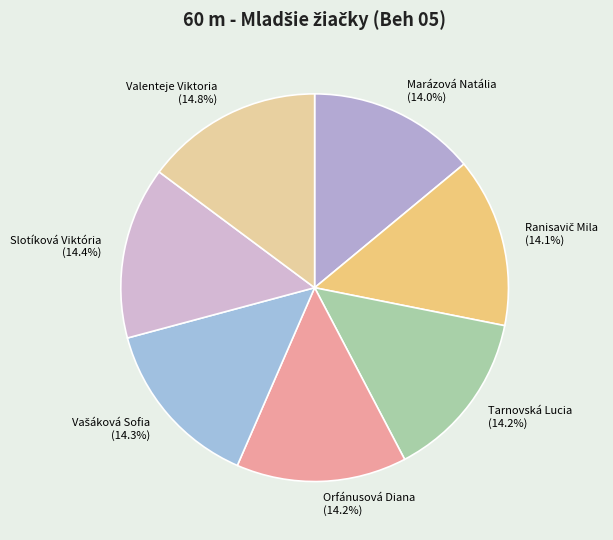

Count the number of slices in the pie.

7